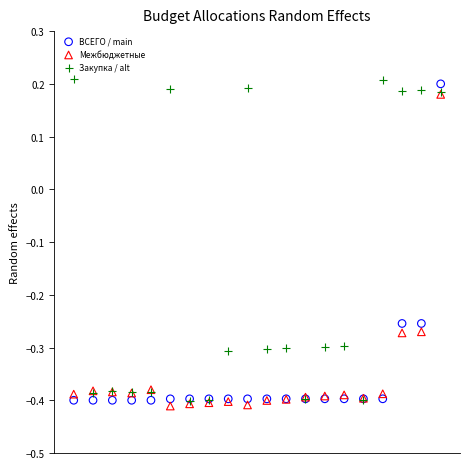

Which series contains the lowest Y value?

Межбюджетные